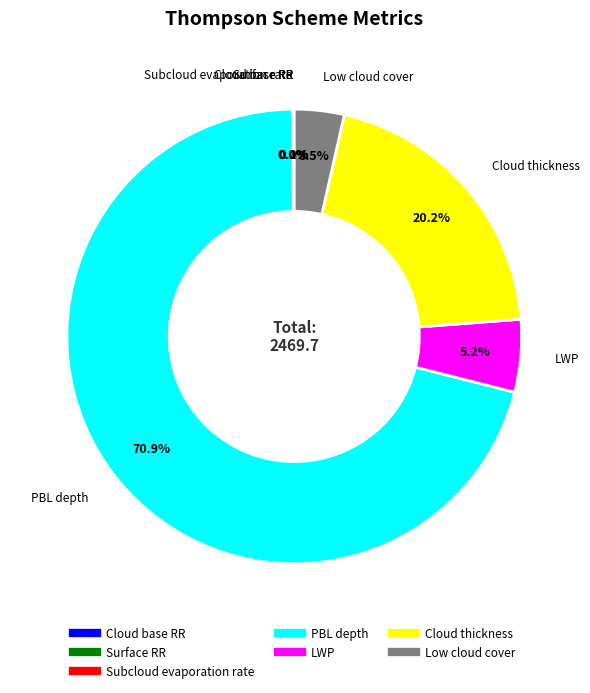

Combined, do Low cloud cover and PBL depth account for over 50%?

Yes